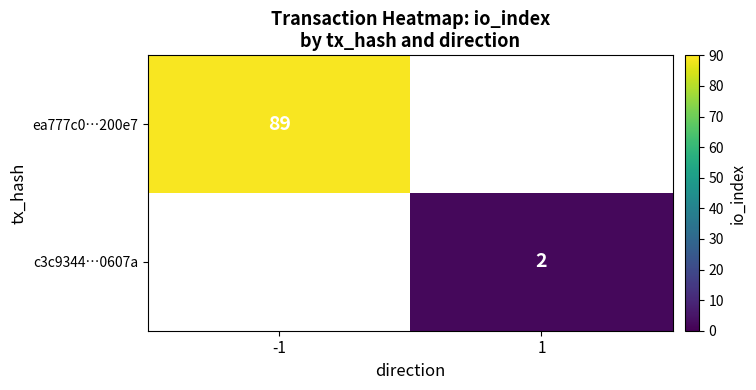

Is it true that c3c9344…0607a equals 2 at 1?

True